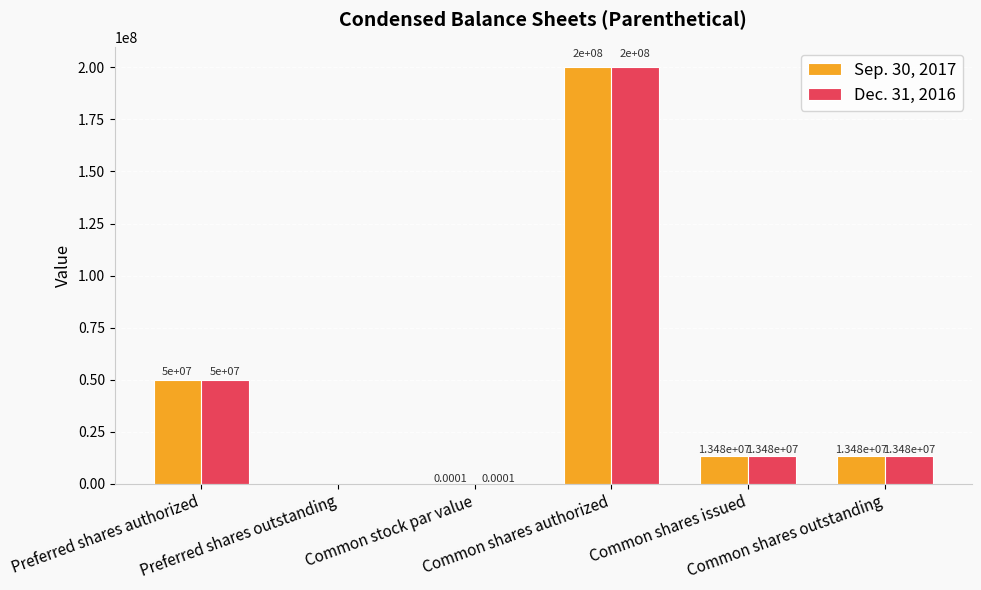

What is the sum of all Sep. 30, 2017 values?

276958594.0